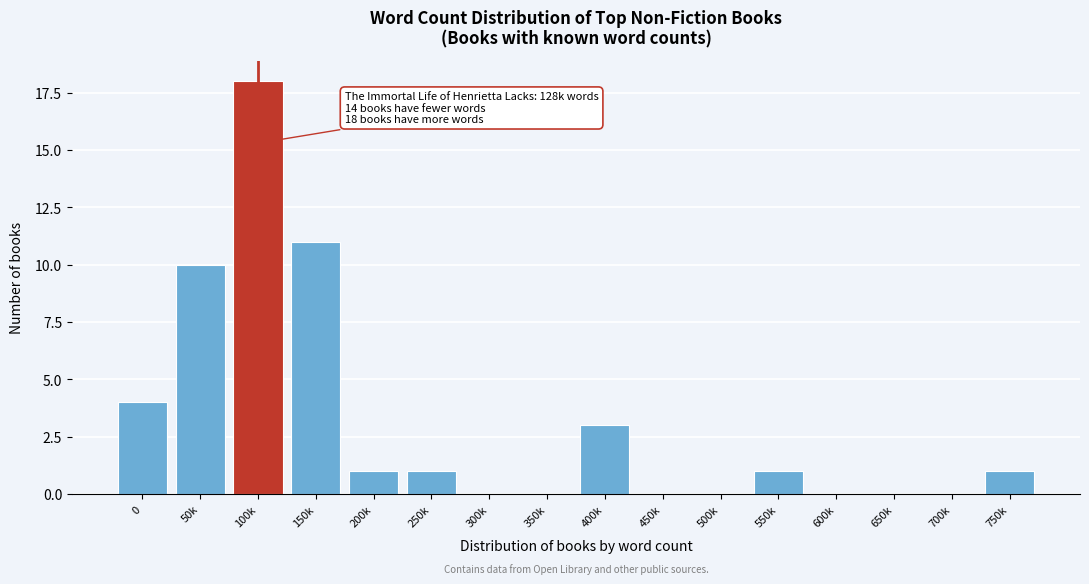

Reading right to left, what are all the values shown in this chart?

750k=1	700k=0	650k=0	600k=0	550k=1	500k=0	450k=0	400k=3	350k=0	300k=0	250k=1	200k=1	150k=11	100k=18	50k=10	0=4